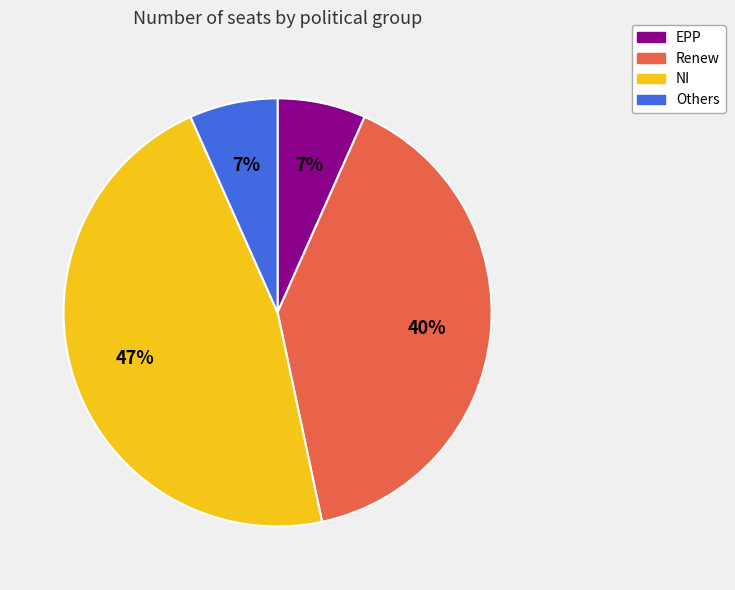

Combined, do EPP and Renew account for over 50%?

No